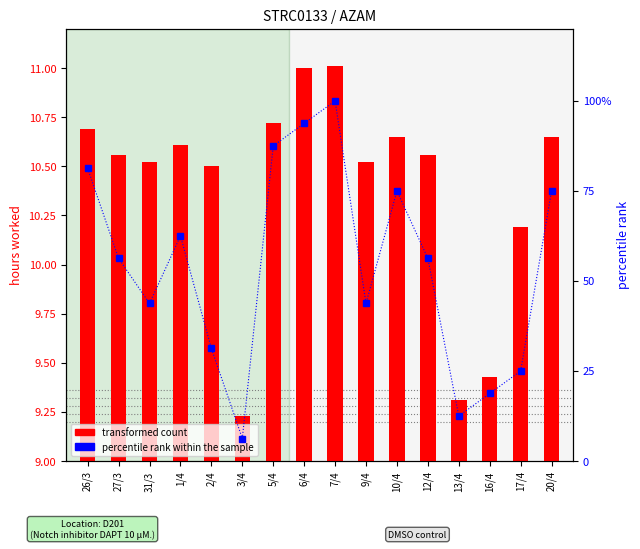

What is the average value of the percentile rank within the sample series?

54.3